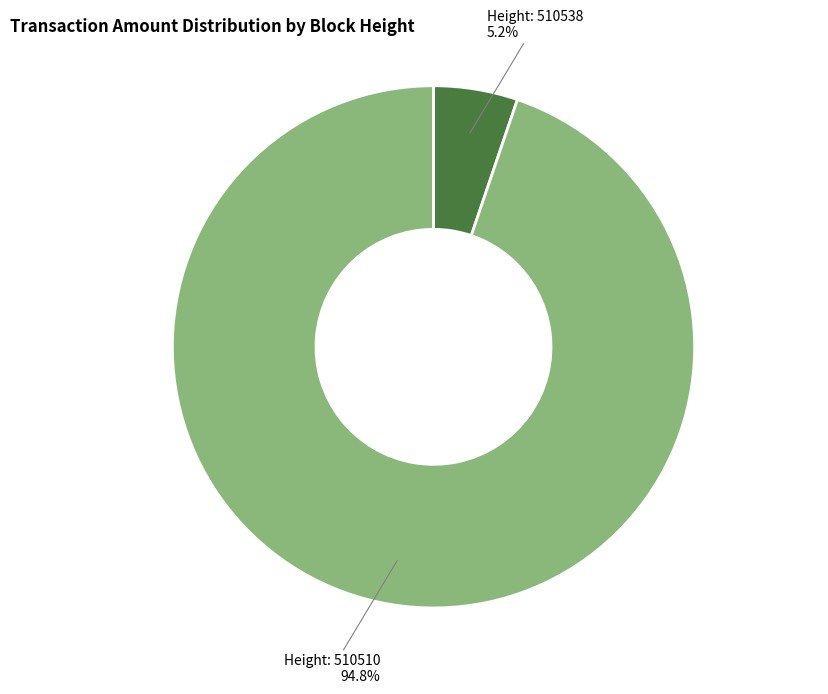

Is there any slice that represents more than half of the pie?

Yes